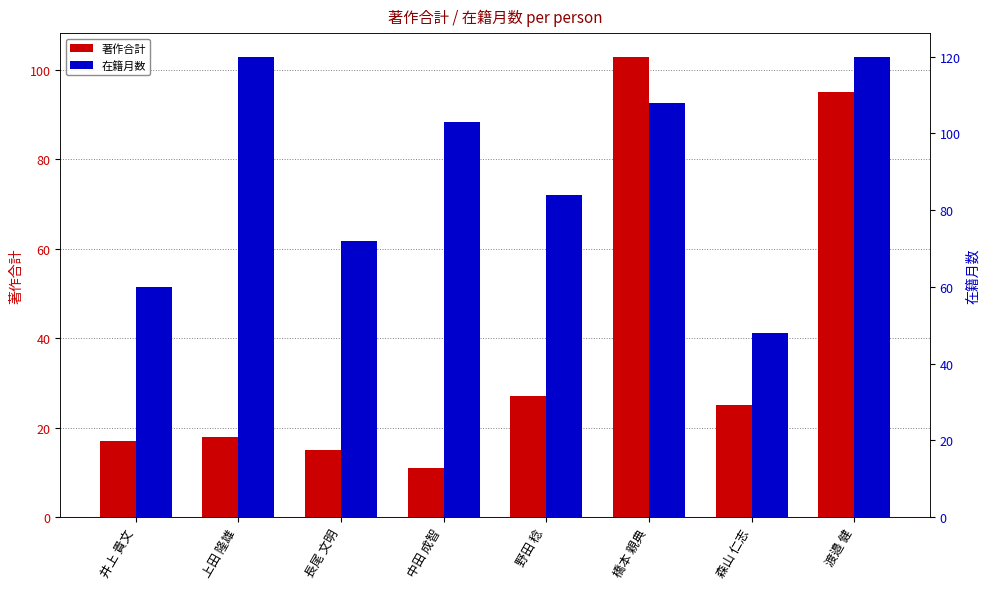

Which series changed the most between 上田 隆雄 and 森山 仁志?

在籍月数